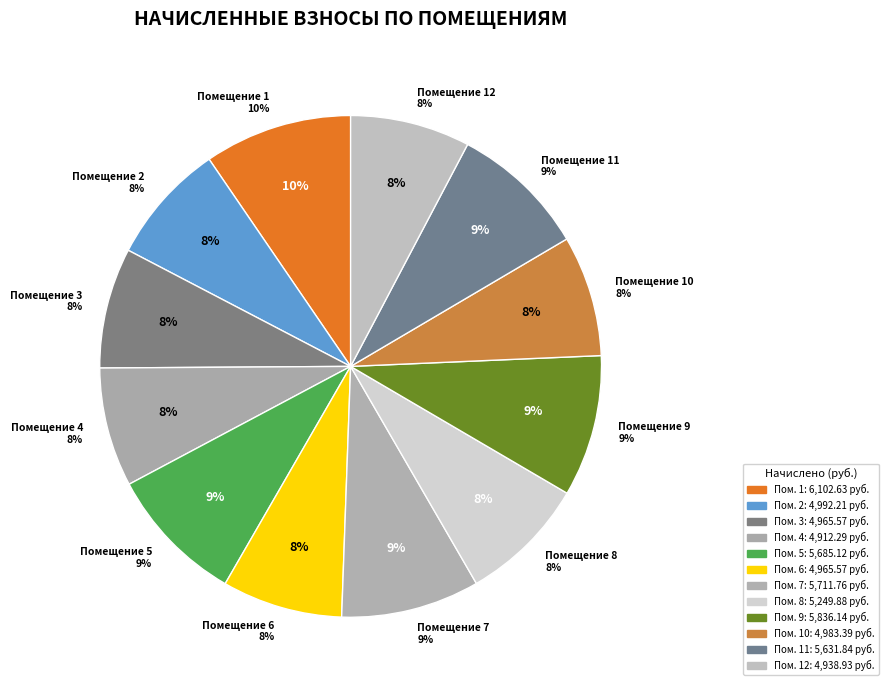

To the nearest percent, what is the combined percentage of 1 and 10?

17%